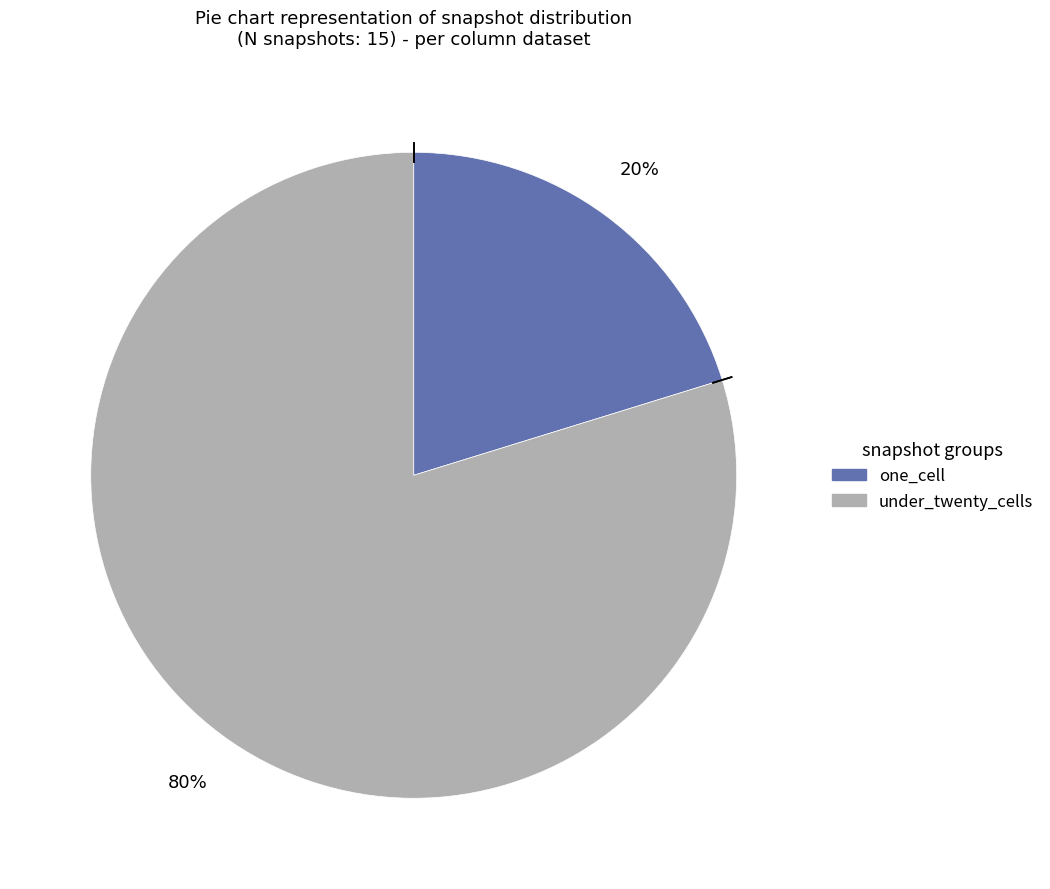

To the nearest percent, what percentage of the pie is under_twenty_cells?

80%